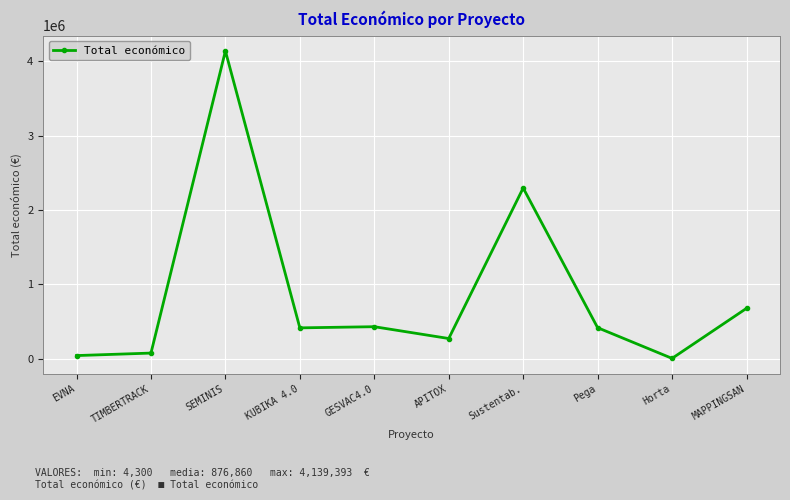

How many data points does each series have?

10